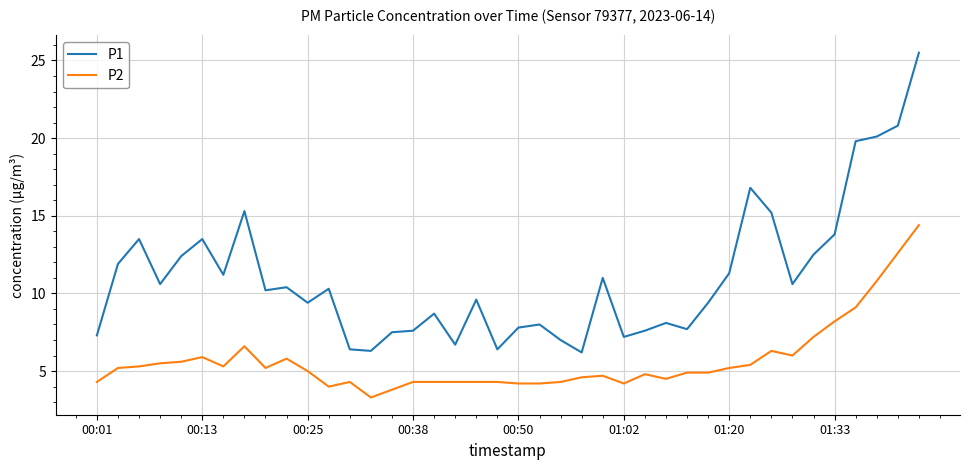

What is the difference between the maximum and minimum values in the P2 series?

11.1